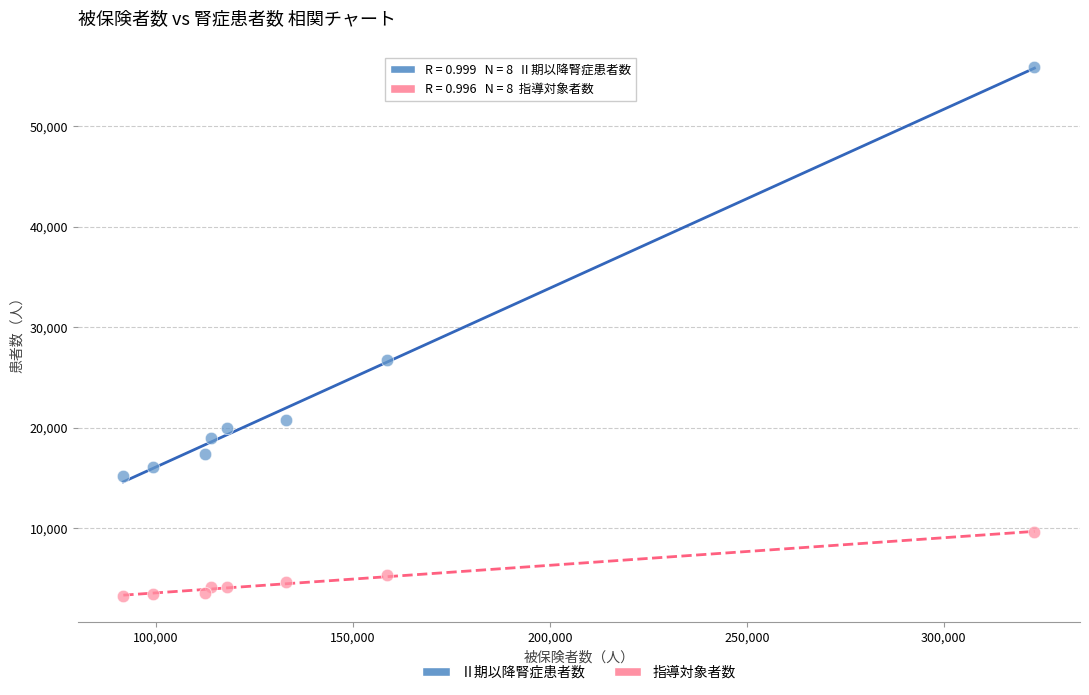

Across all series, what Y value is closest to 29577?

26747